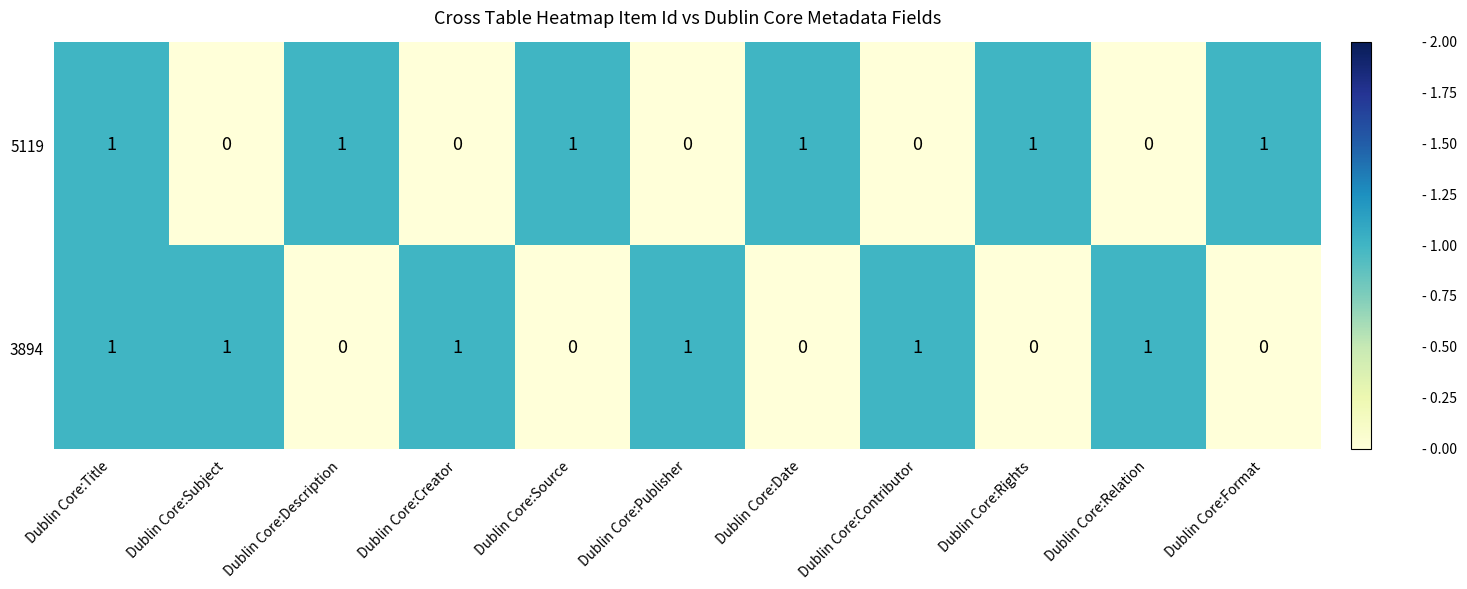

What is the sum of all 3894 values?

6